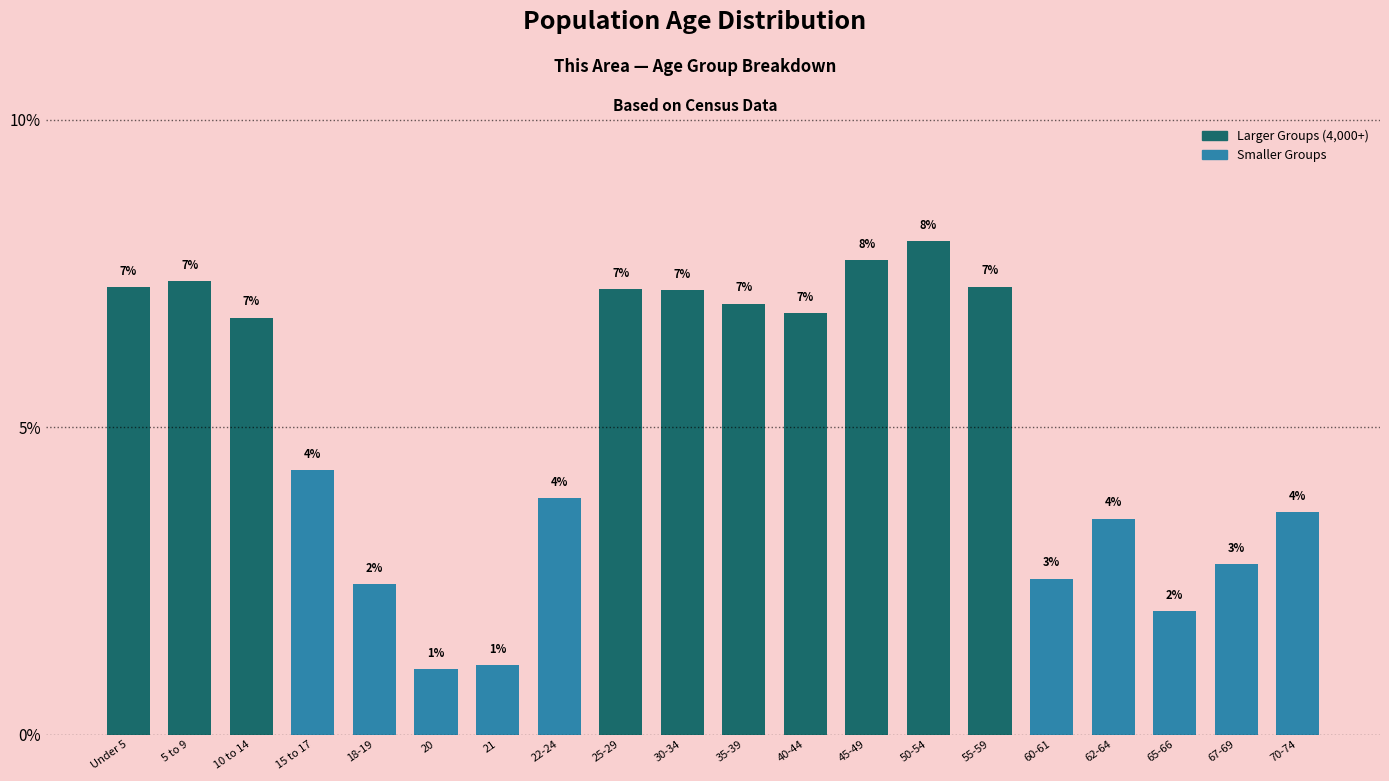

Read the value at 50-54.

8.0